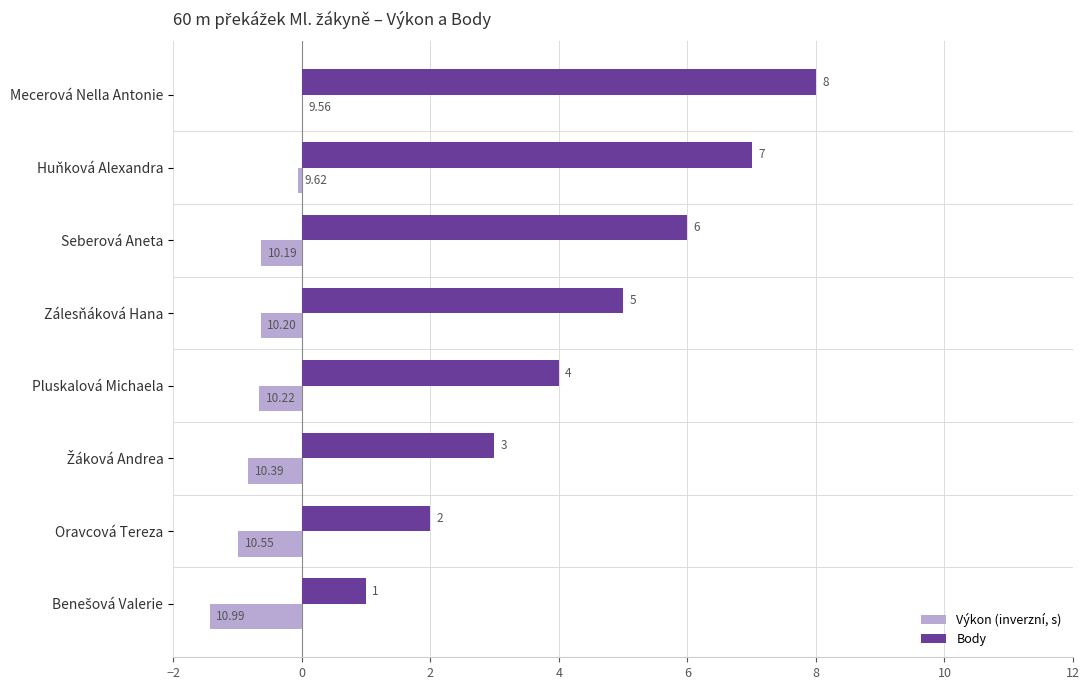

At which category is the sum across all series the highest?

Mecerová Nella Antonie